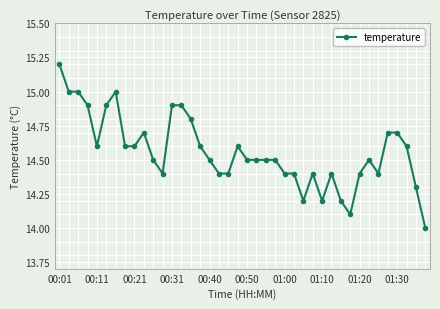

What is the value of the 21st point from the left?

14.5